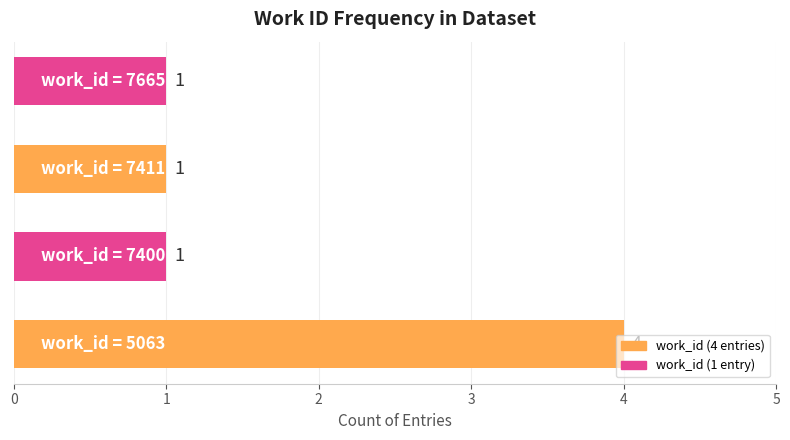

What is the greatest value displayed?

4